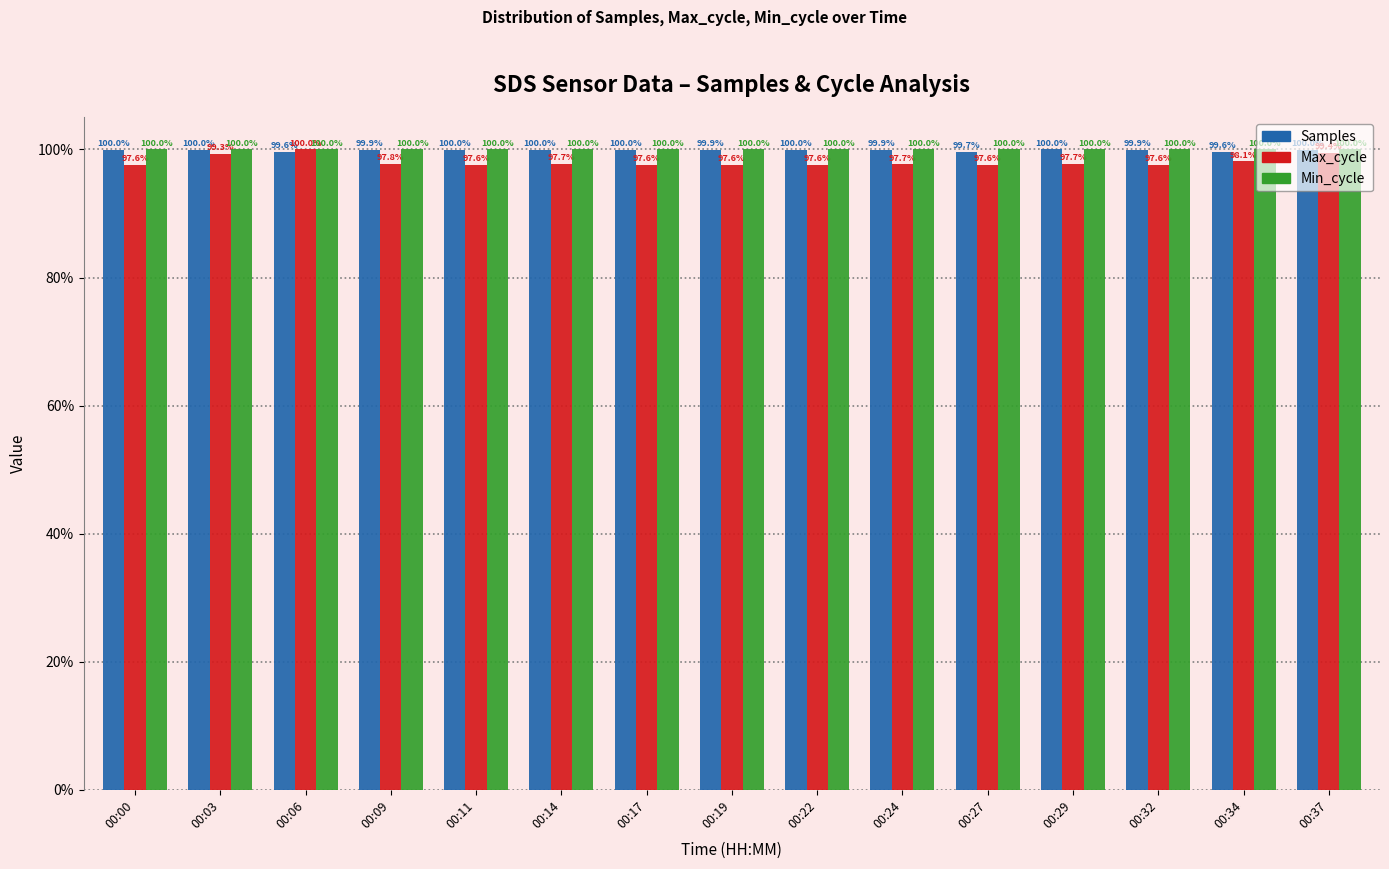

What value does the Samples series have at 00:09?

99.9